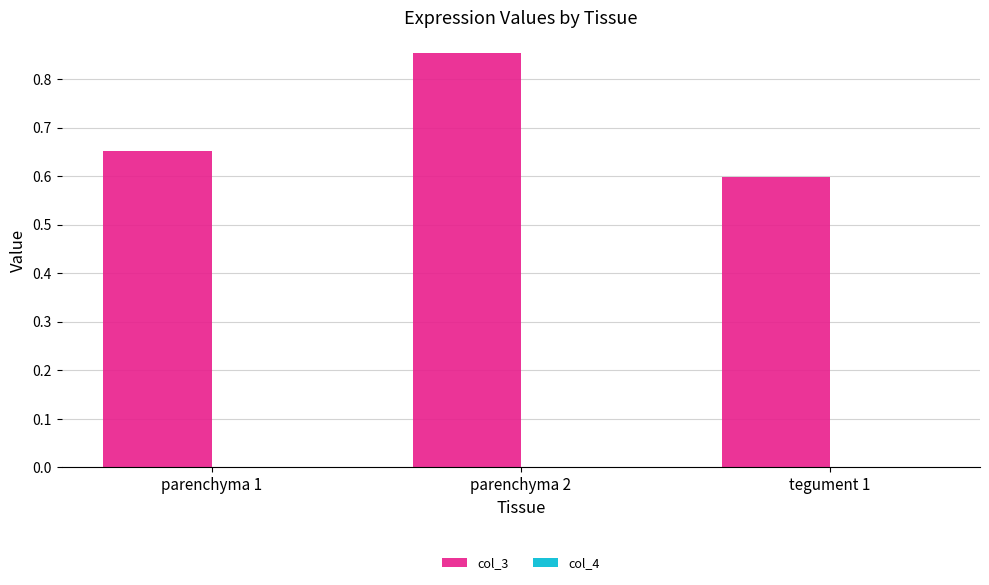

Is it true that col_3 equals 1.0 at tegument 1?

False